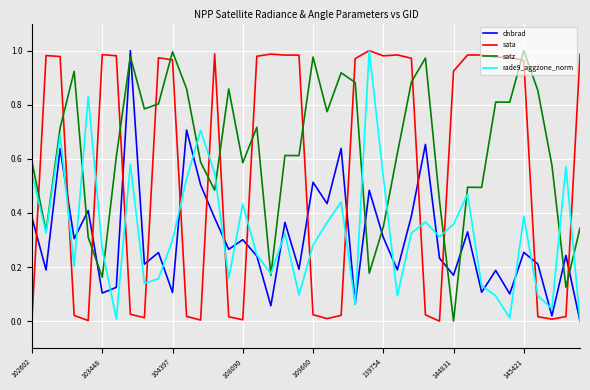

After their last crossing, which series has the higher values: dnbrad or sata?

sata